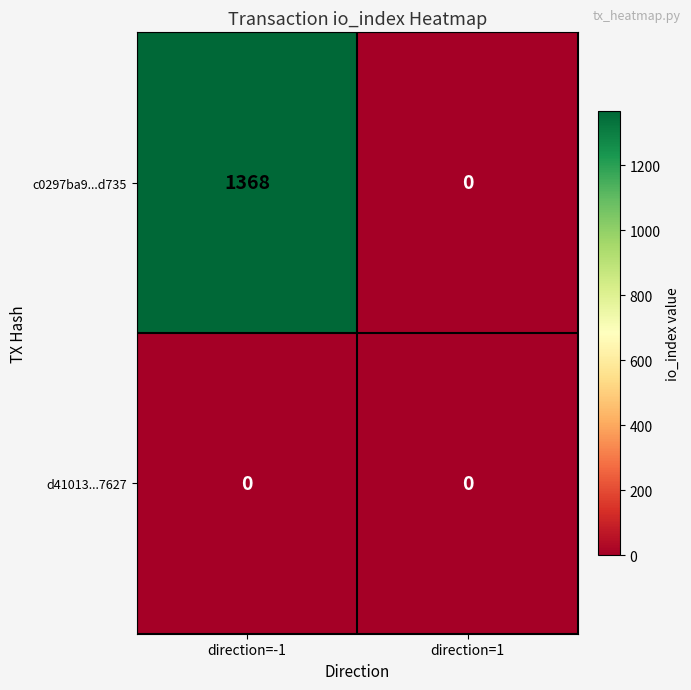

At which category does the chart reach its peak across all series?

direction=-1